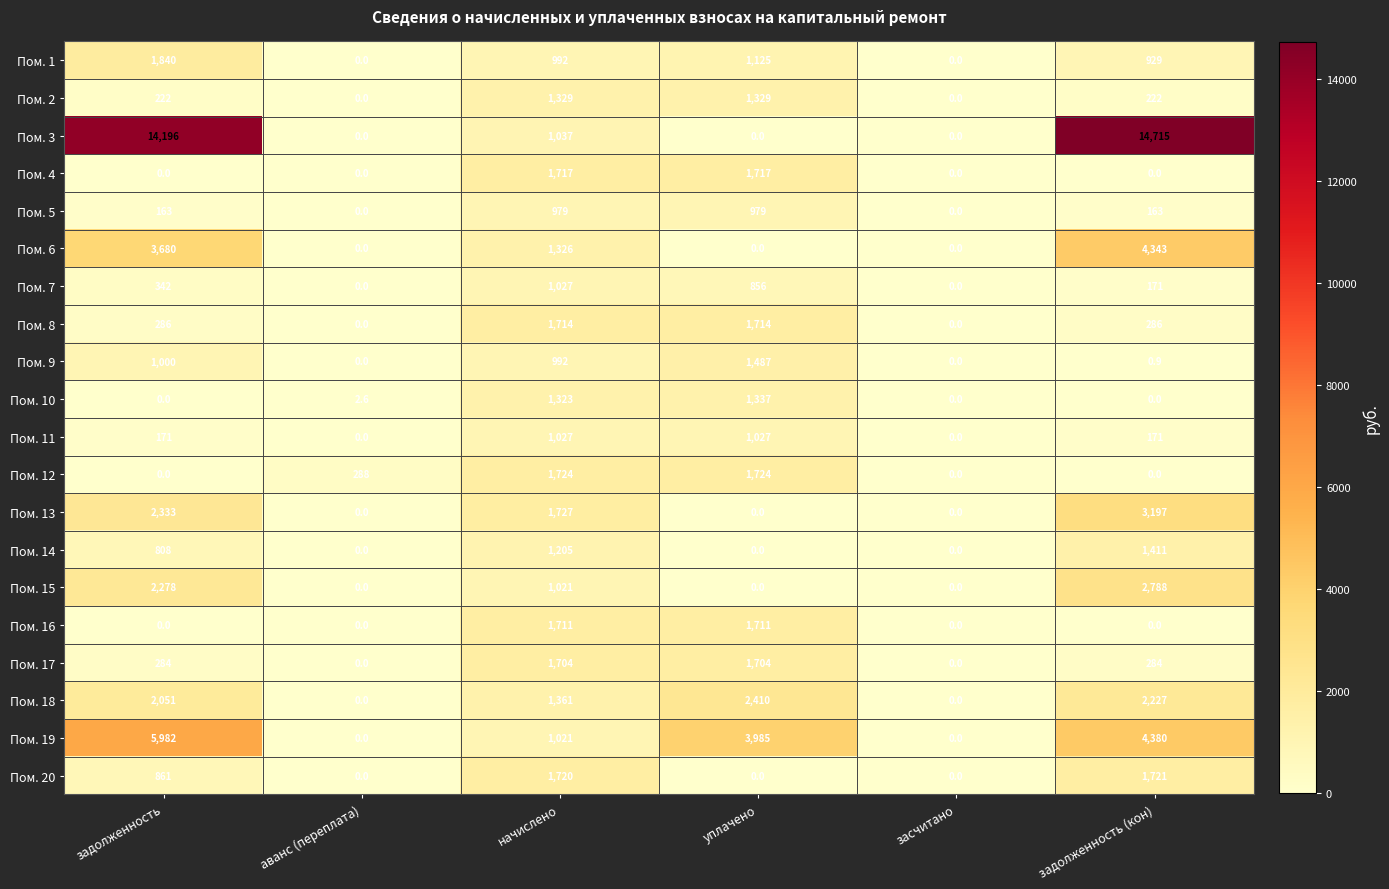

Is it true that Пом. 2 equals 1329.0 at начислено?

True